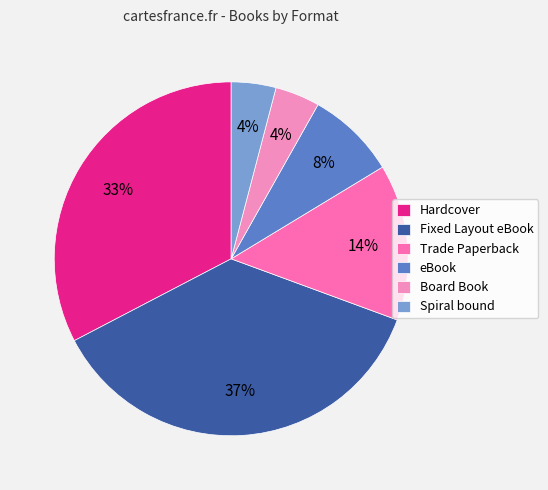

To the nearest percent, what portion does Board Book represent?

4%